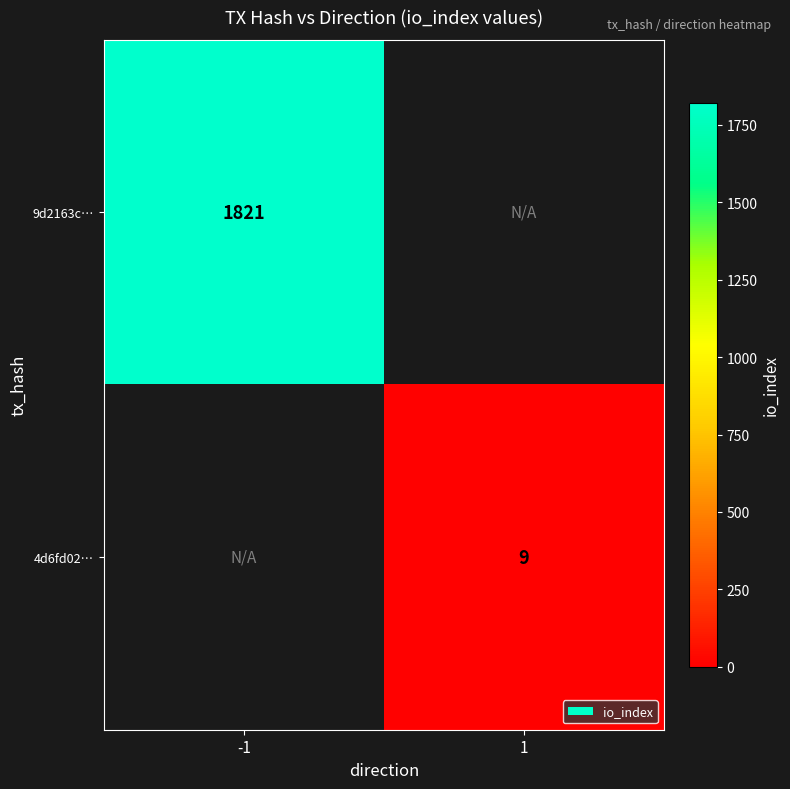

The 4d6fd02… series shows 5.6 at 1. True or false?

False